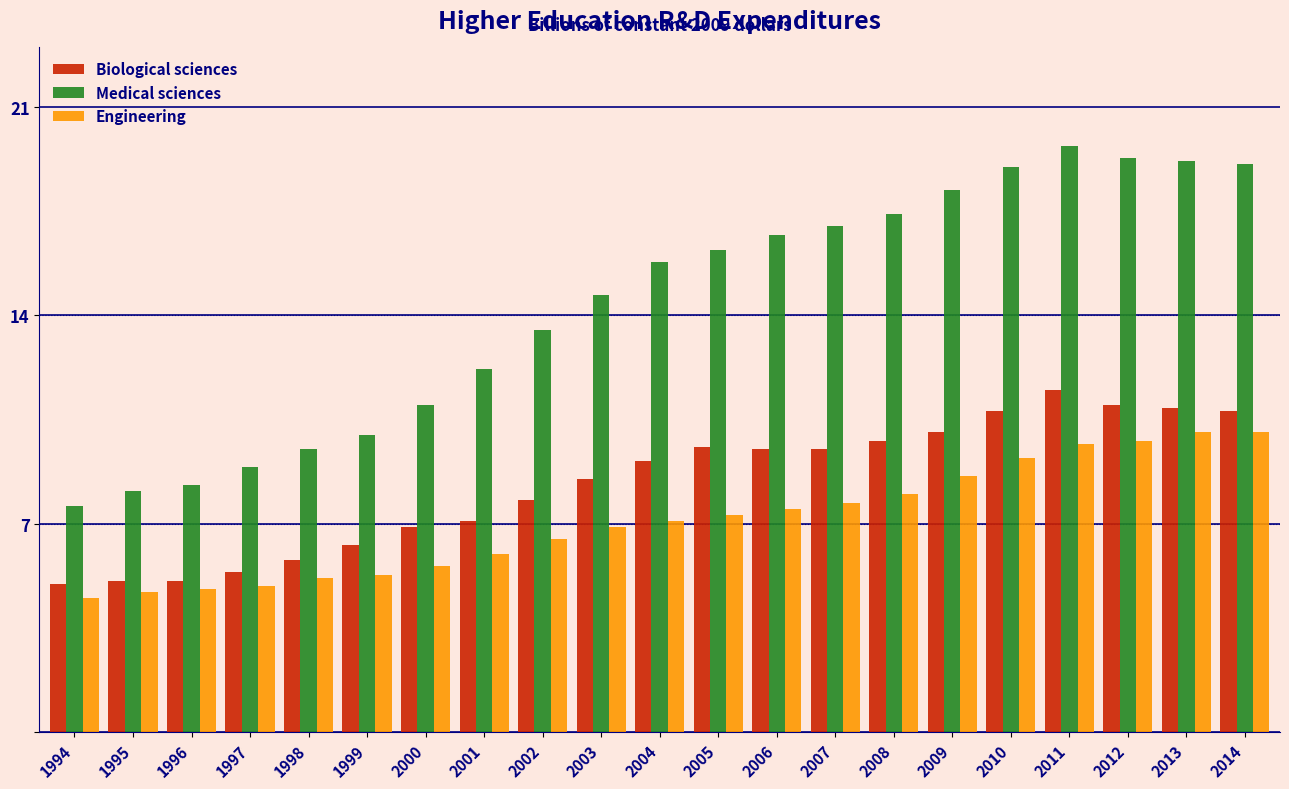

What is the difference between the maximum and minimum values in the Biological sciences series?

6.5